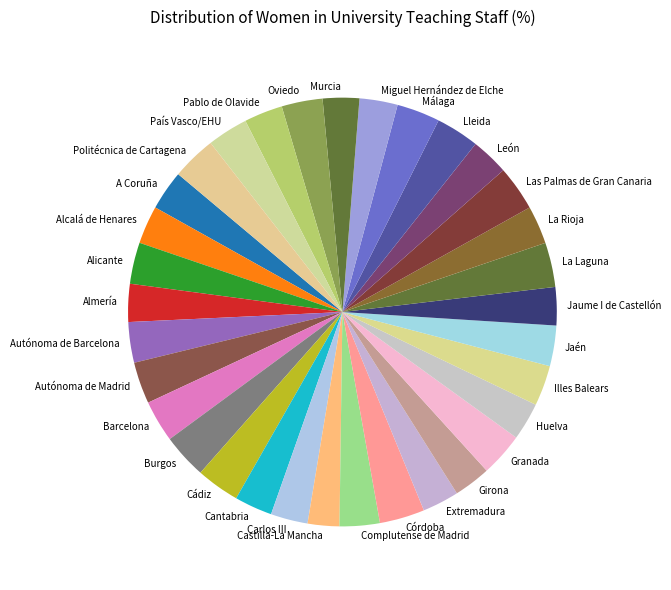

Is Almería the majority of the pie?

No